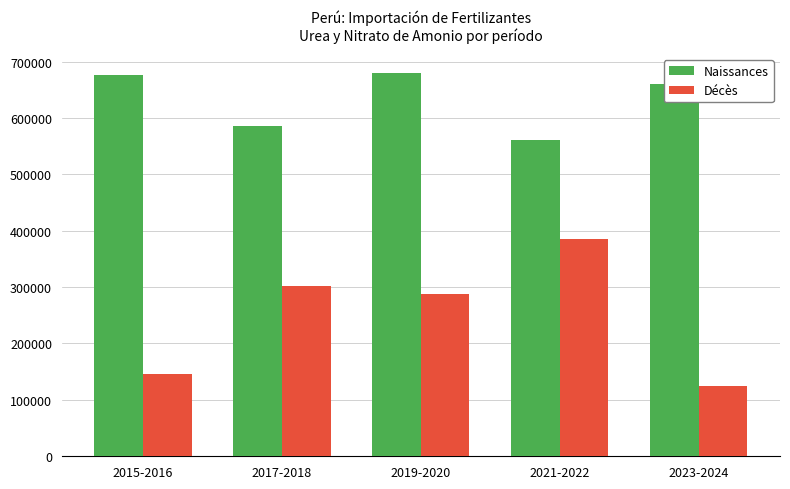

What is the maximum value for Naissances?

679549.6